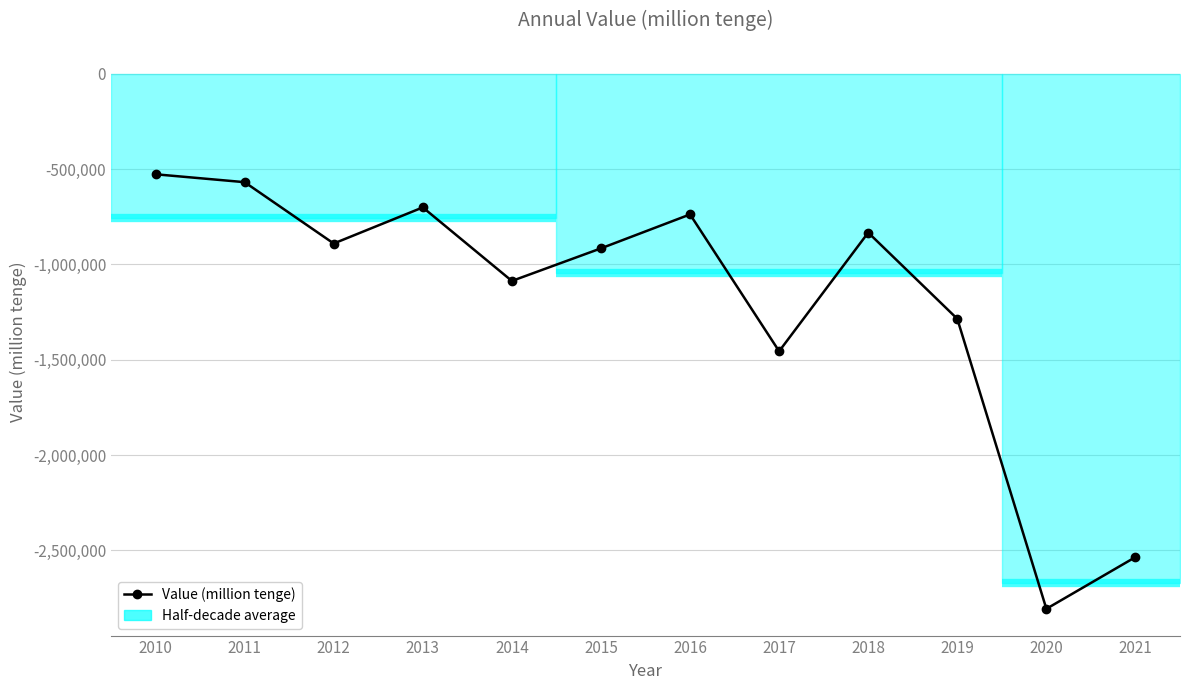

Which category has the highest value across all series?

2010